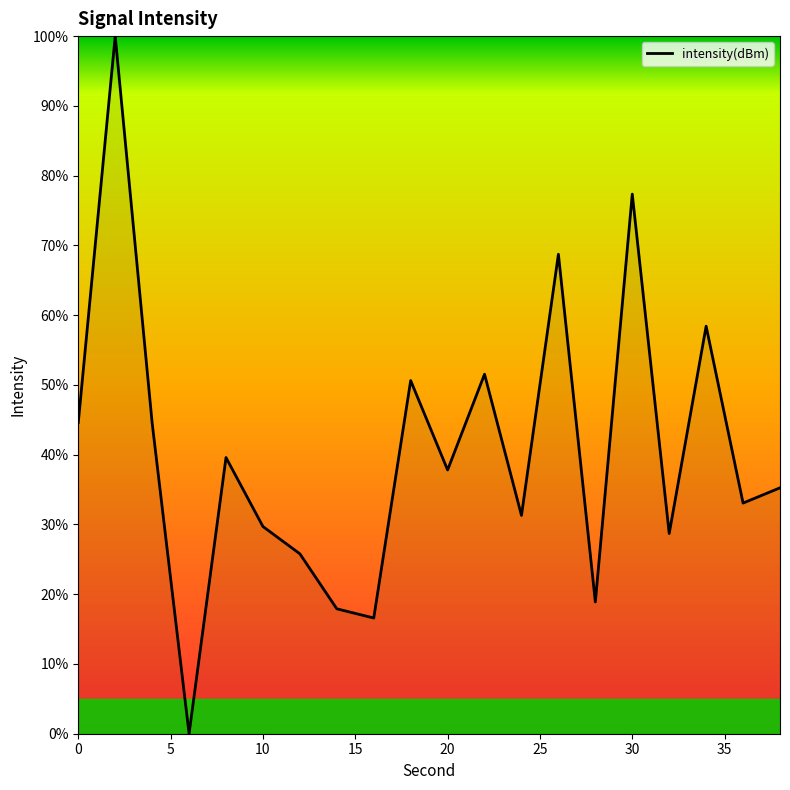

Is it true that the value at 10 is 29.7?

True